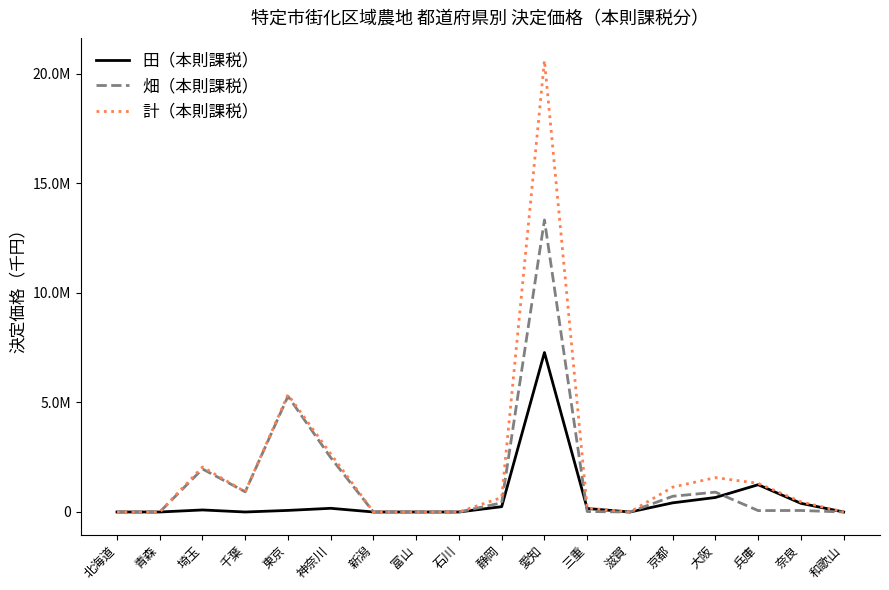

What position from the left is 和歌山?

18